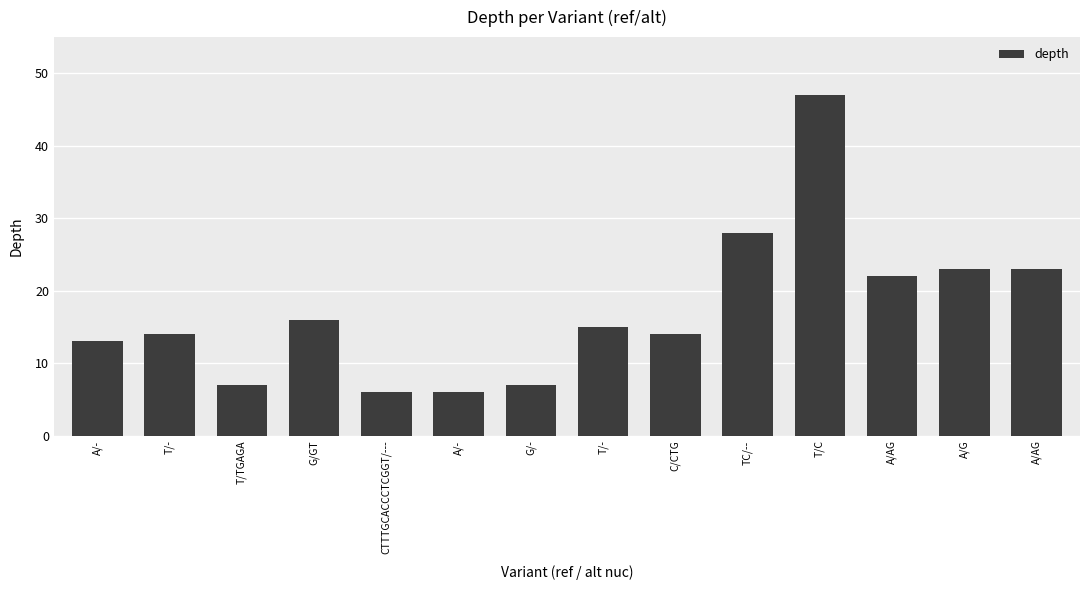

What is the difference between the maximum and minimum values?

41